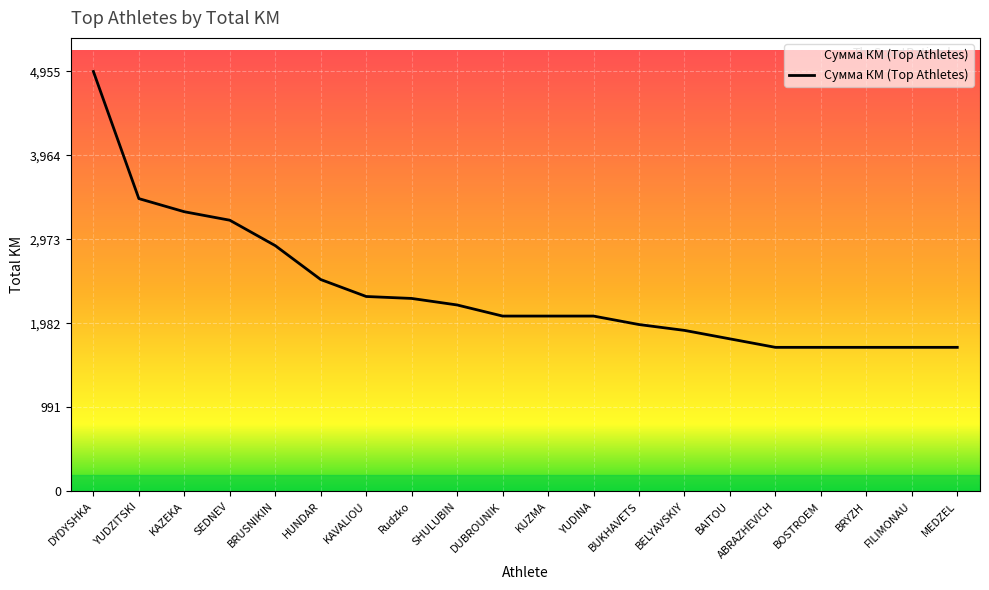

The chart shows a value of 3300 at KAZEKA. True or false?

True